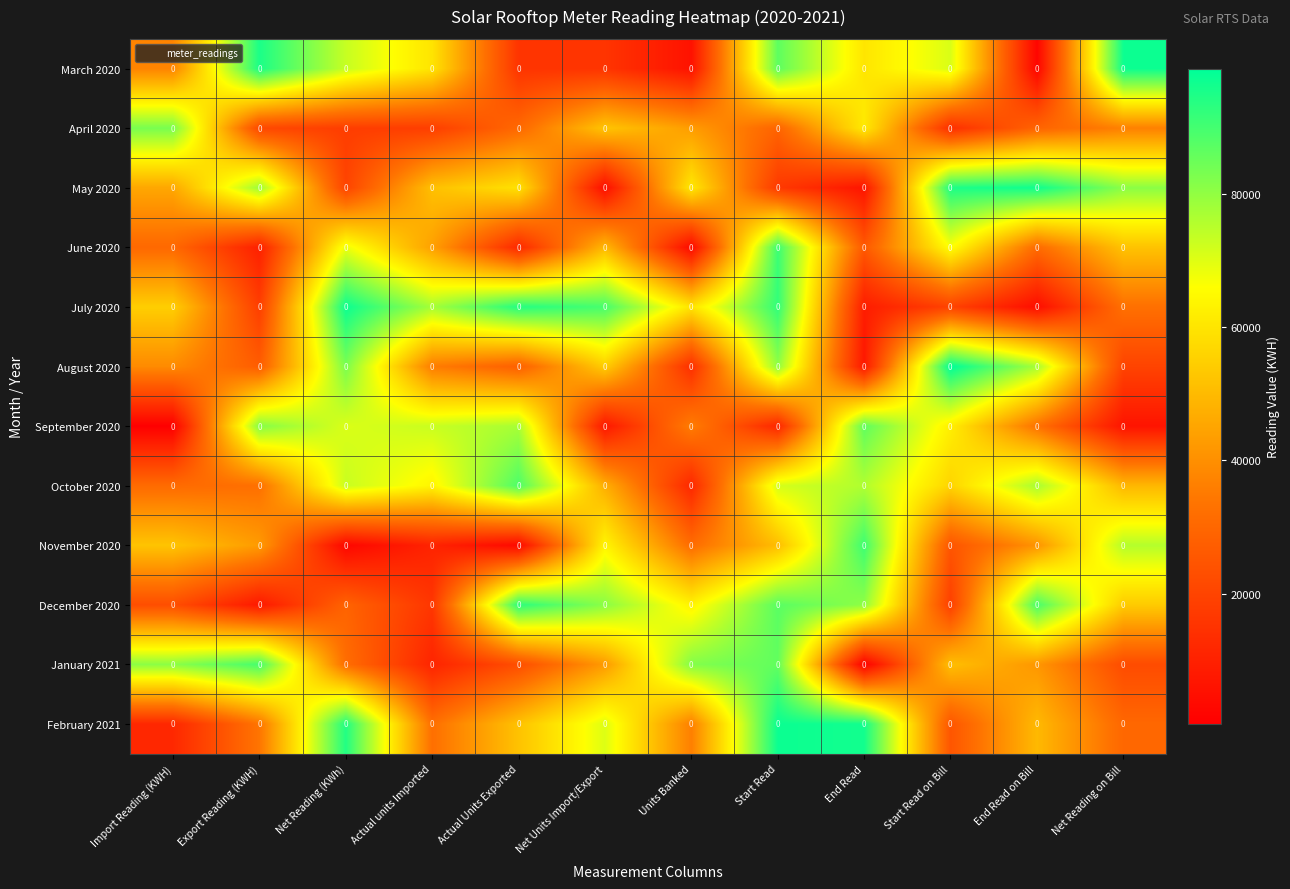

The value of January 2021 at Start Read is 130393.1. True or false?

False